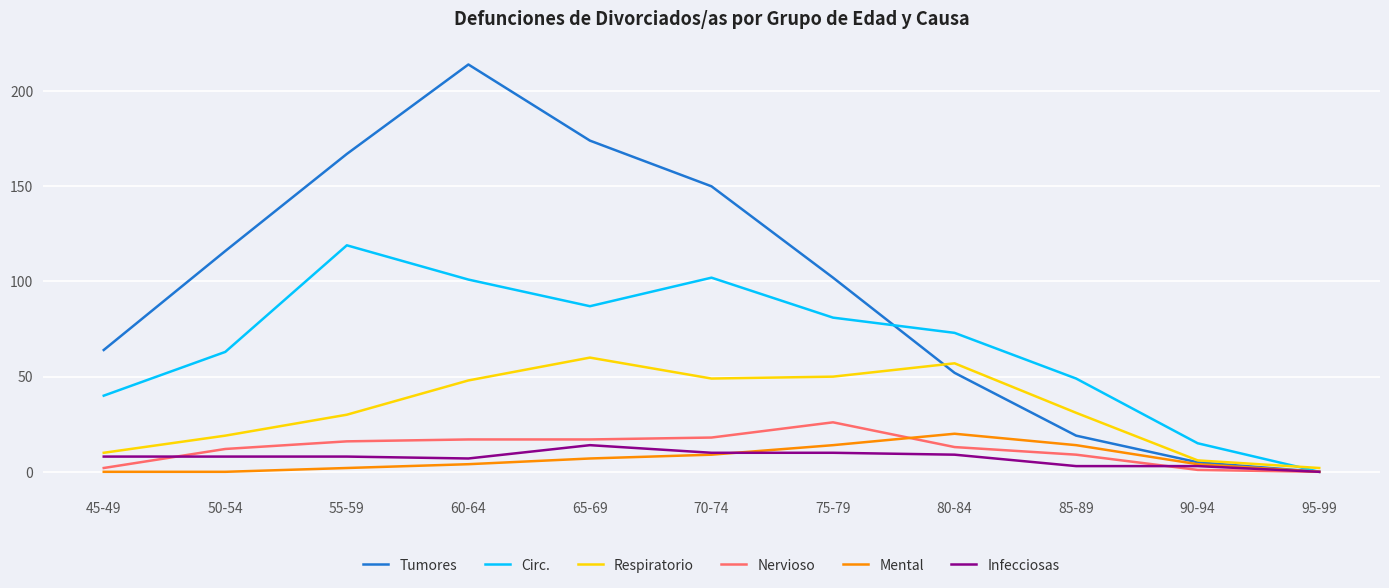

What position from the right is 55-59?

9